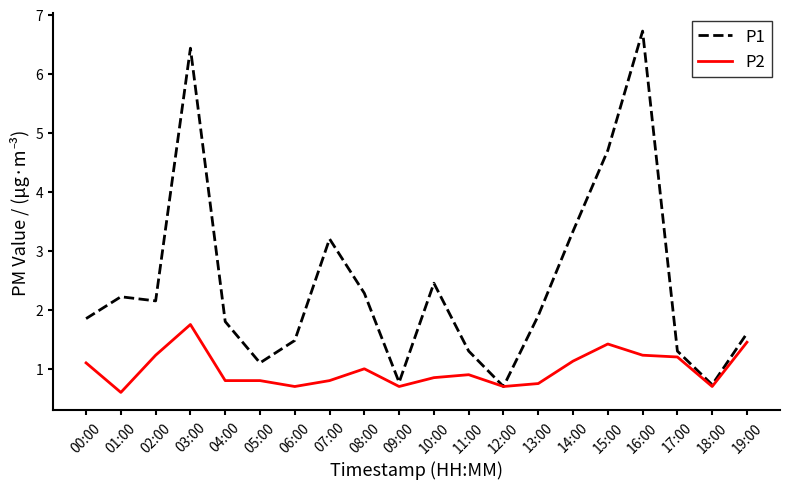

What are all the series names shown in the legend?

P1, P2